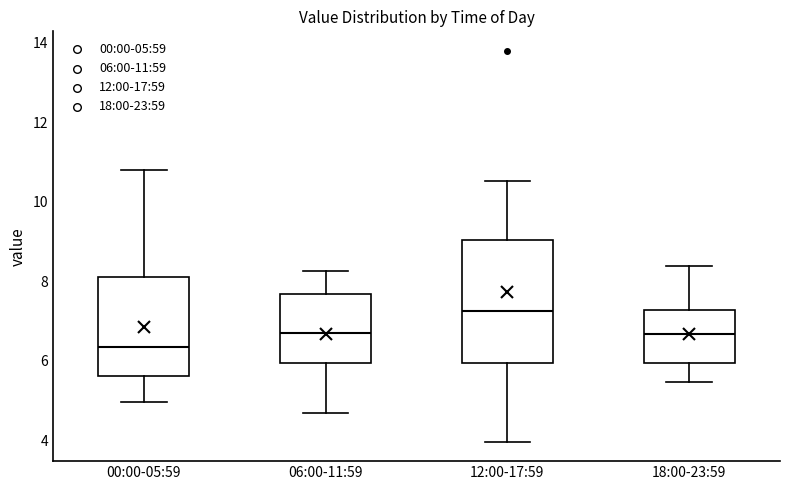

Which box's median line is the highest?

12:00-17:59